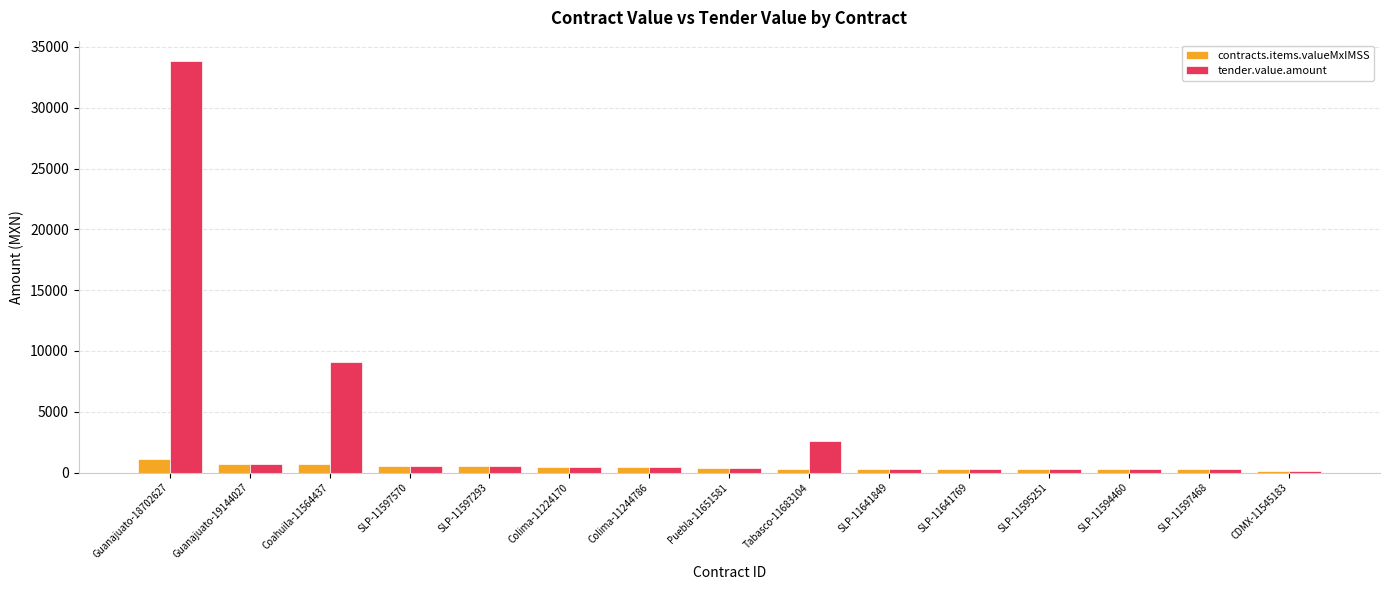

Where is tender.value.amount nearest to the value 16995?

Coahuila-11564437